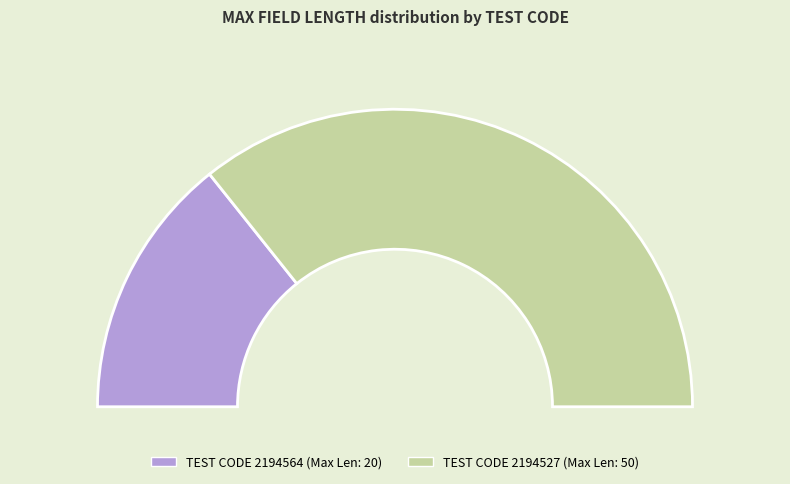

Is 2194564 the majority of the pie?

No